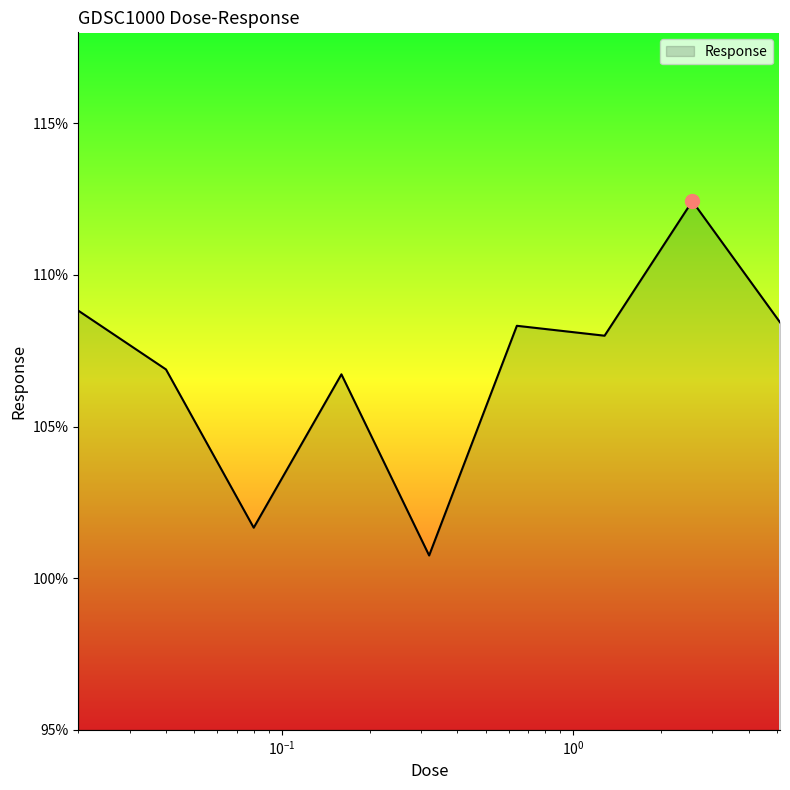

What is the greatest value displayed?

112.4